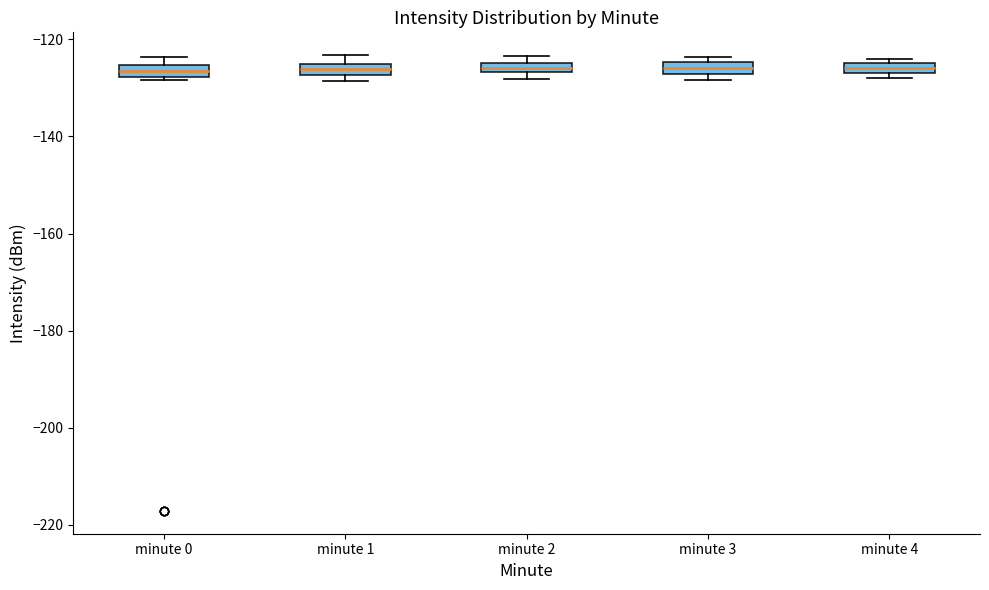

Where is the lower edge of the box for minute 3 on the y-axis? The values are not printed on the chart, so give them approximately, as read against the axis.

-128